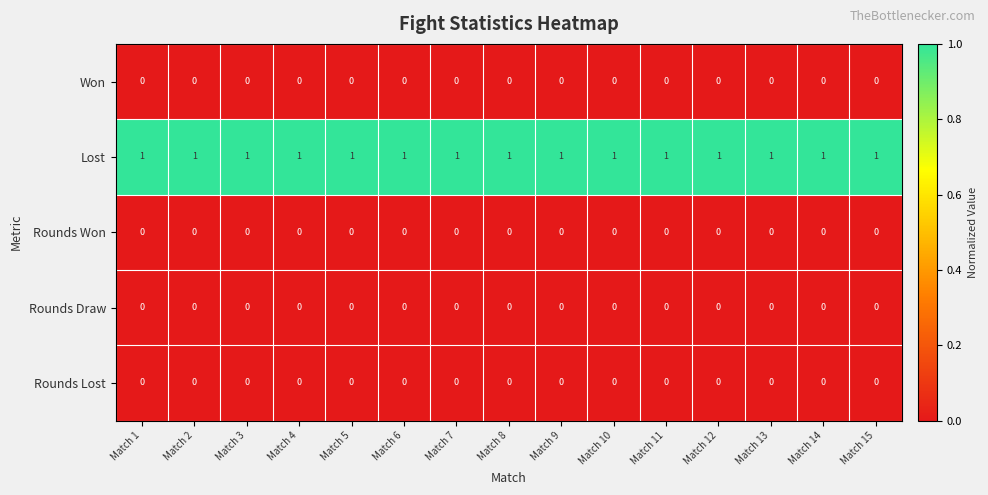

The value of Rounds Lost at Match 8 is 0. True or false?

True